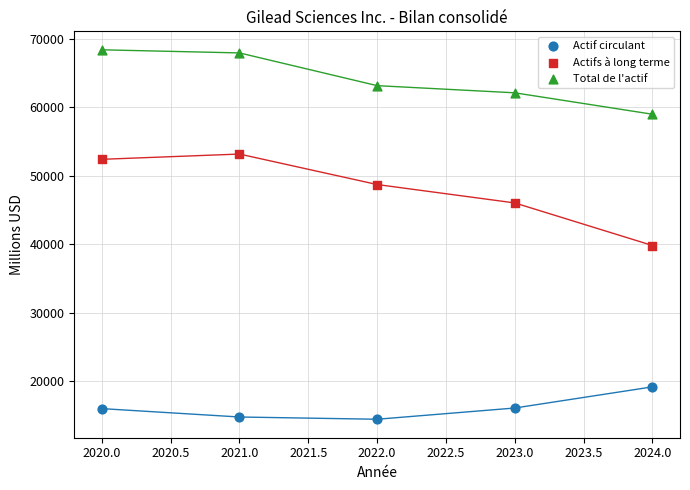

Which series has the widest spread of Y values?

Actifs à long terme